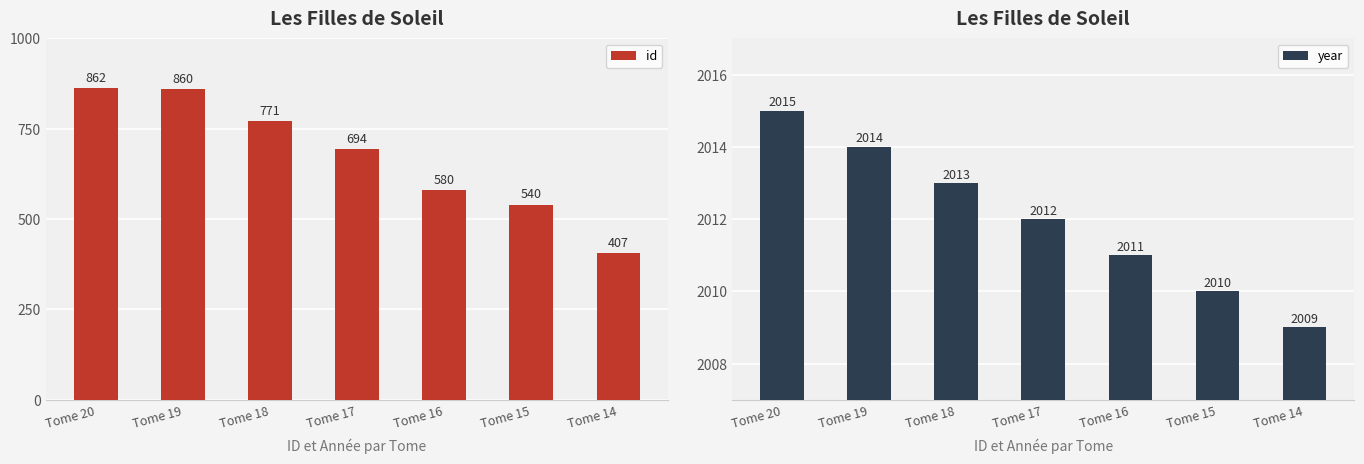

How many groups of bars are there?

7